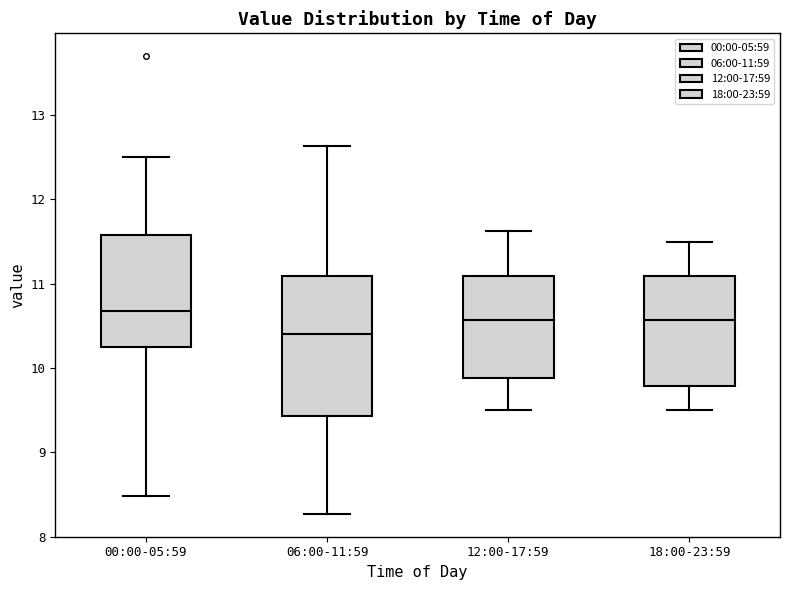

Reading left to right, transcribe this box plot: for each box, give where its median line is, the range the box spans, and where its two whiskers end, as read against the y-axis. The values are not printed on the chart, so give them approximately, as read against the axis.

00:00-05:59: median 10.7, box 10.3 to 11.6, whiskers 8.5 to 12.5
06:00-11:59: median 10.4, box 9.4 to 11.1, whiskers 8.3 to 12.6
12:00-17:59: median 10.6, box 9.9 to 11.1, whiskers 9.5 to 11.6
18:00-23:59: median 10.6, box 9.8 to 11.1, whiskers 9.5 to 11.5